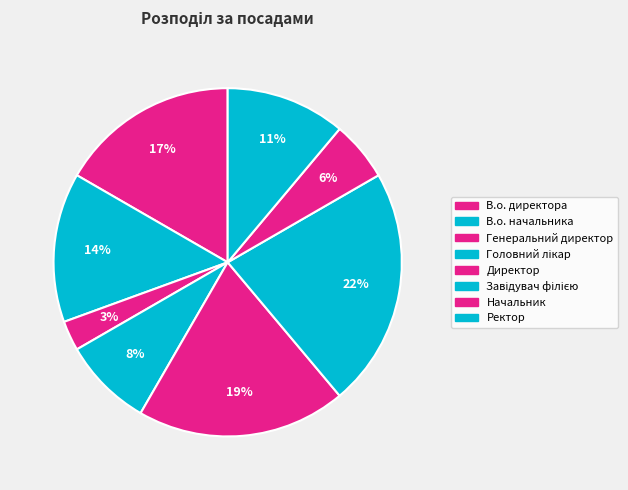

Approximately how many times larger is the value at Генеральний директор compared to В.о. директора?

0.2